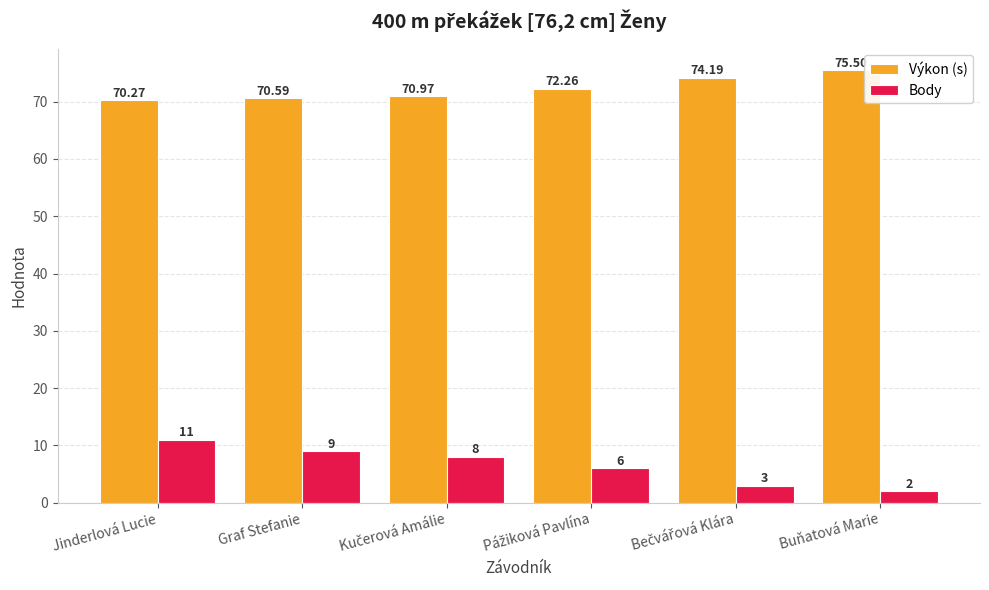

Which series has the largest total across all categories?

Výkon (s)